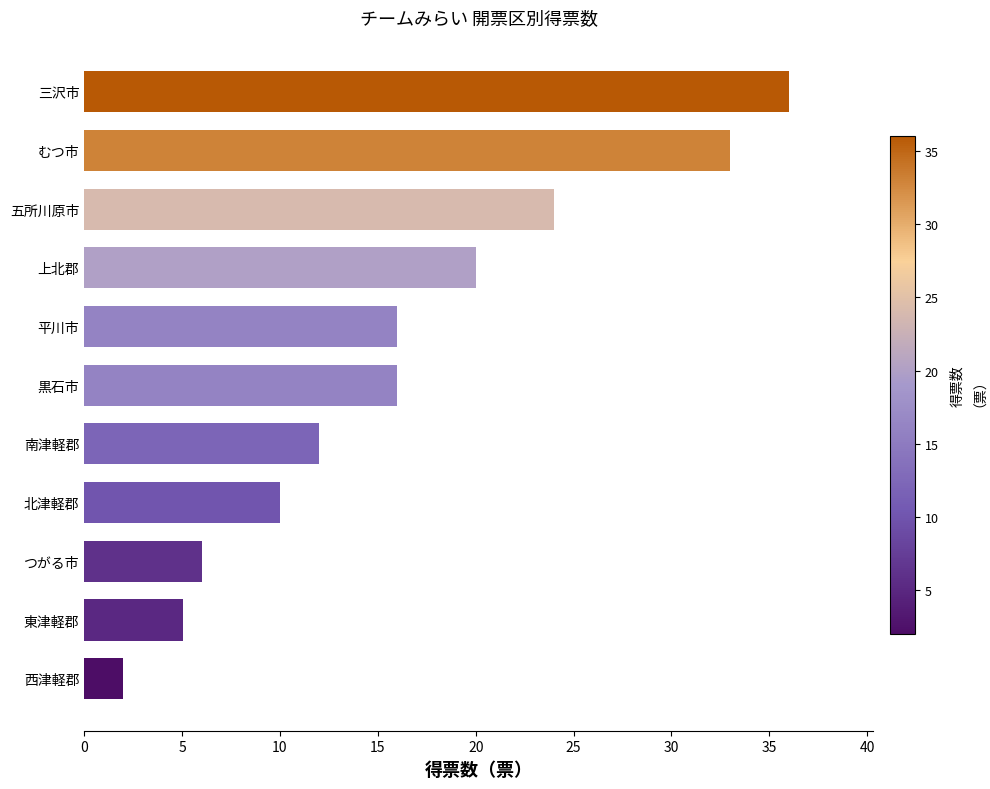

Reading bottom to top, list all the values displayed in this chart.

2.0	5.1	6.0	10.0	12.0	16.0	16.0	20.0	24.0	33.0	36.0